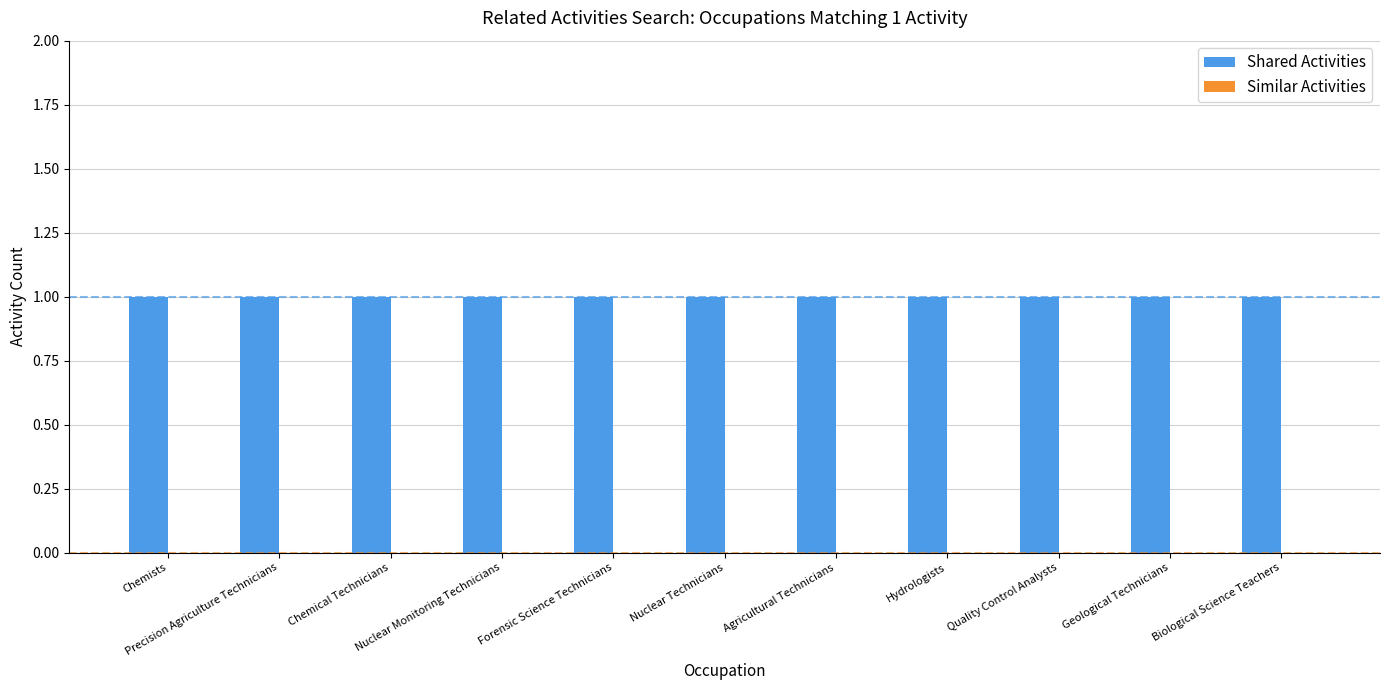

Which series changed the most between Precision Agriculture Technicians and Nuclear Monitoring Technicians?

Shared Activities